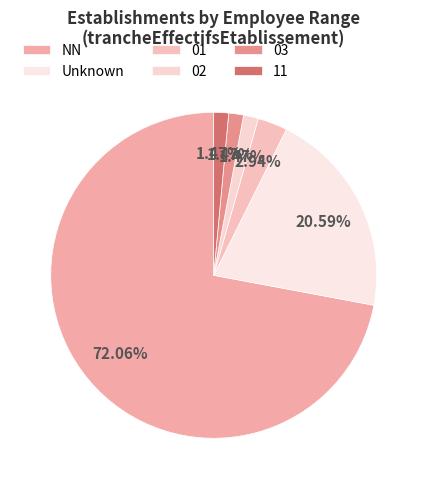

How much of the chart is everything except 01?

97.1%